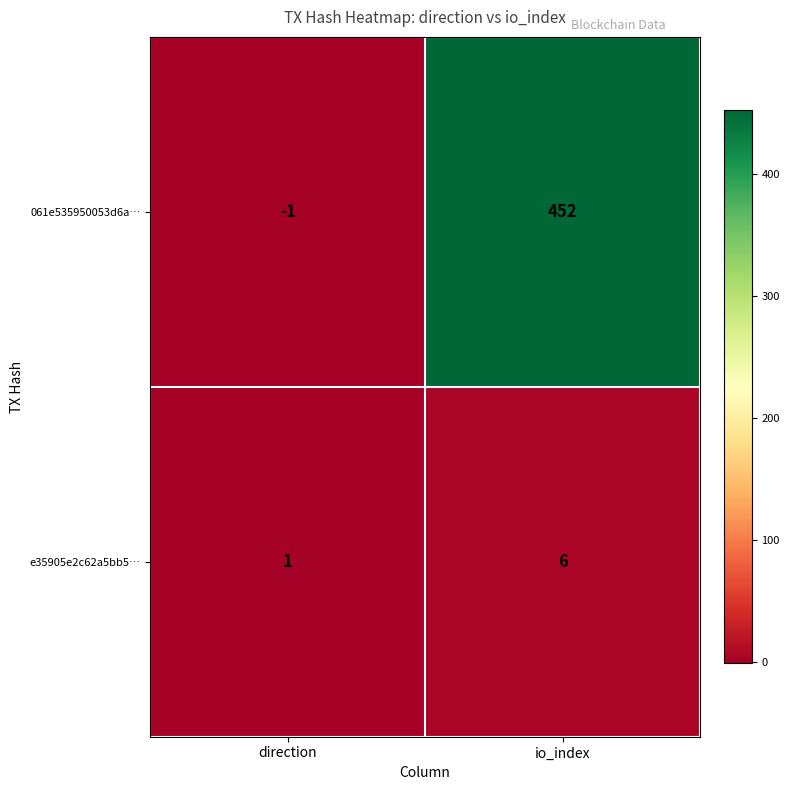

Which category has the highest value across all series?

io_index